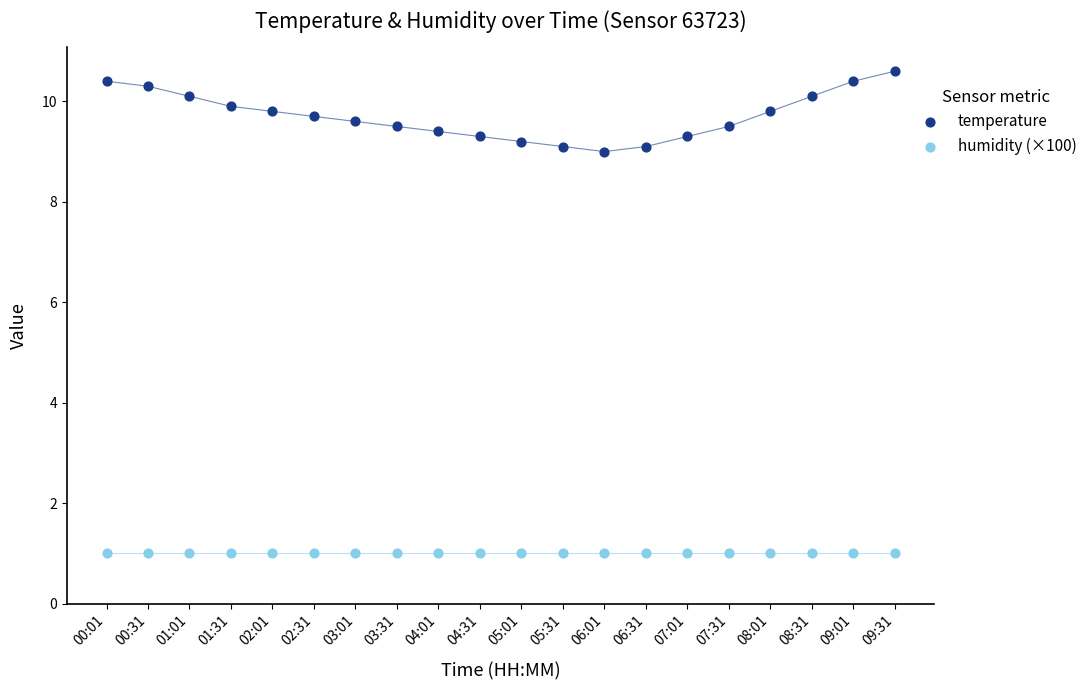

Which series contains the lowest Y value?

humidity (×100)